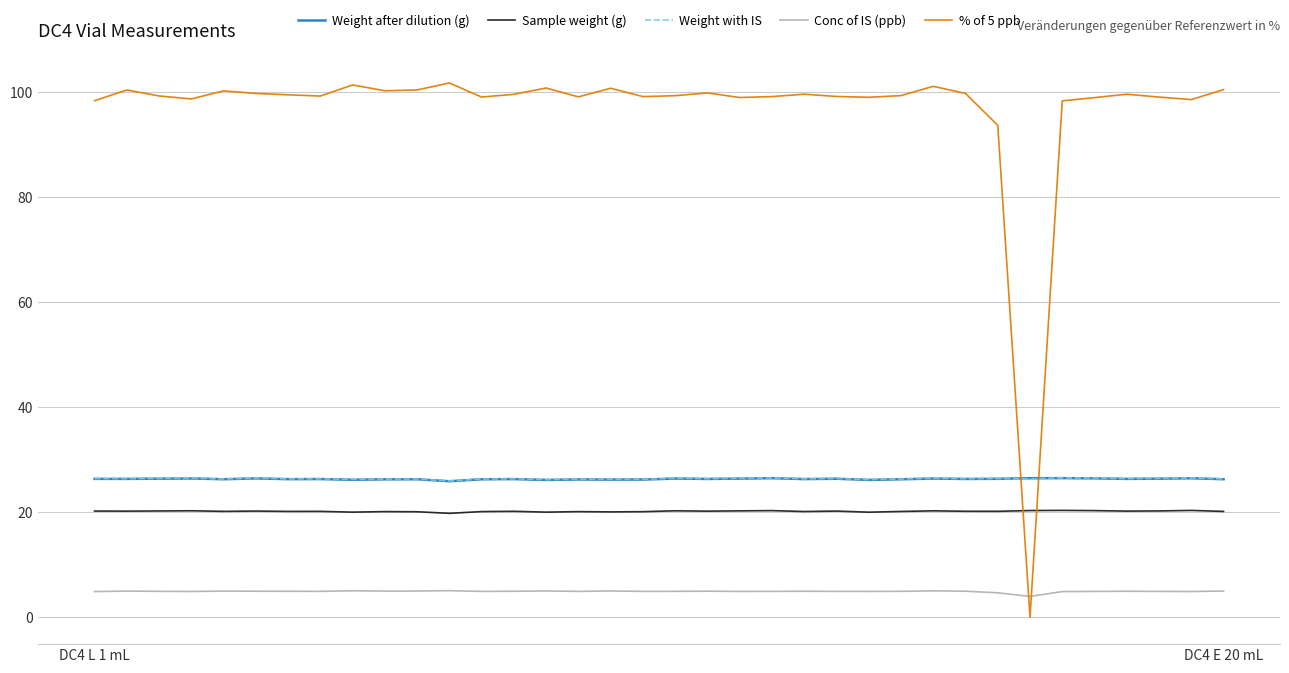

Which series has the widest spread of values?

% of 5 ppb